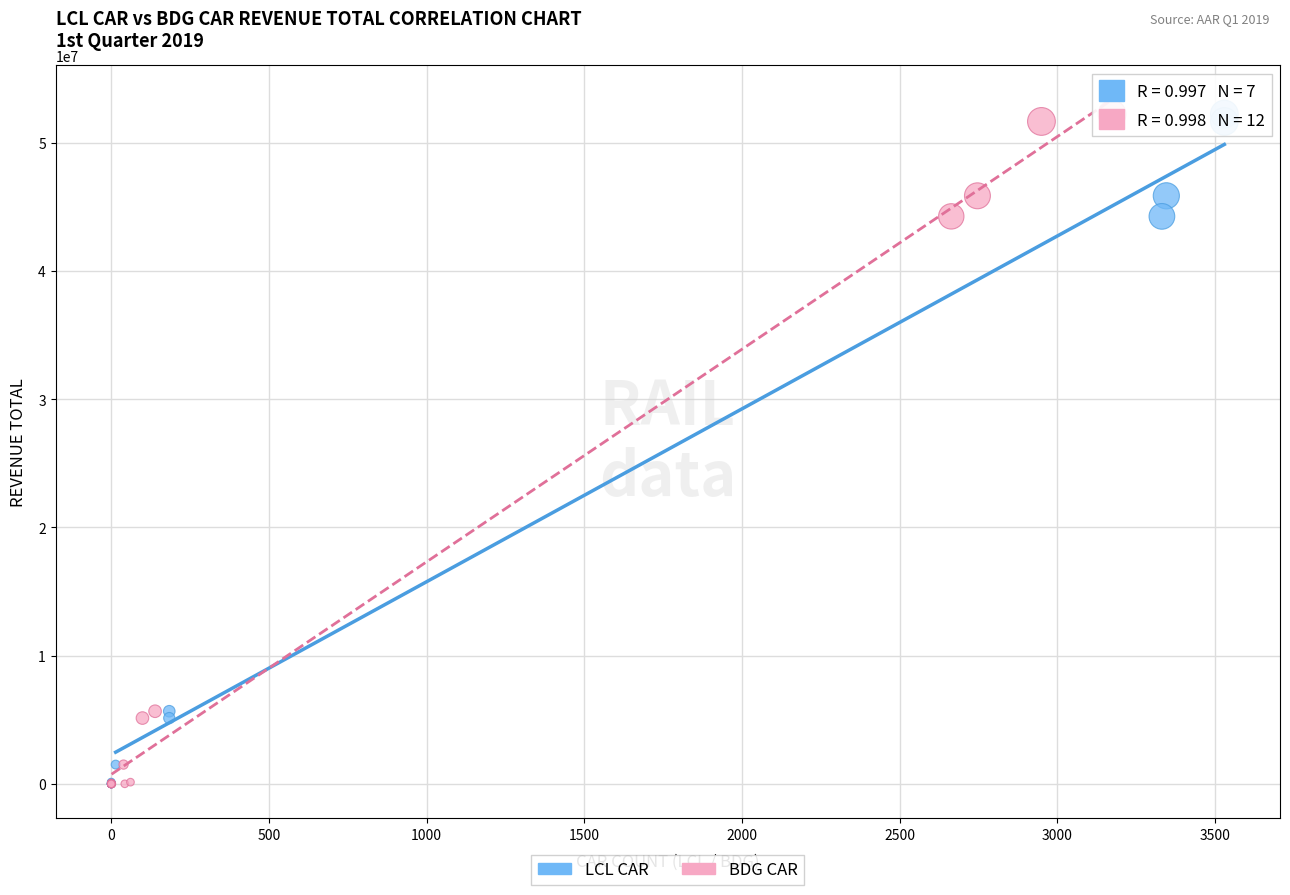

What are all the series names shown in the legend?

LCL CAR, BDG CAR